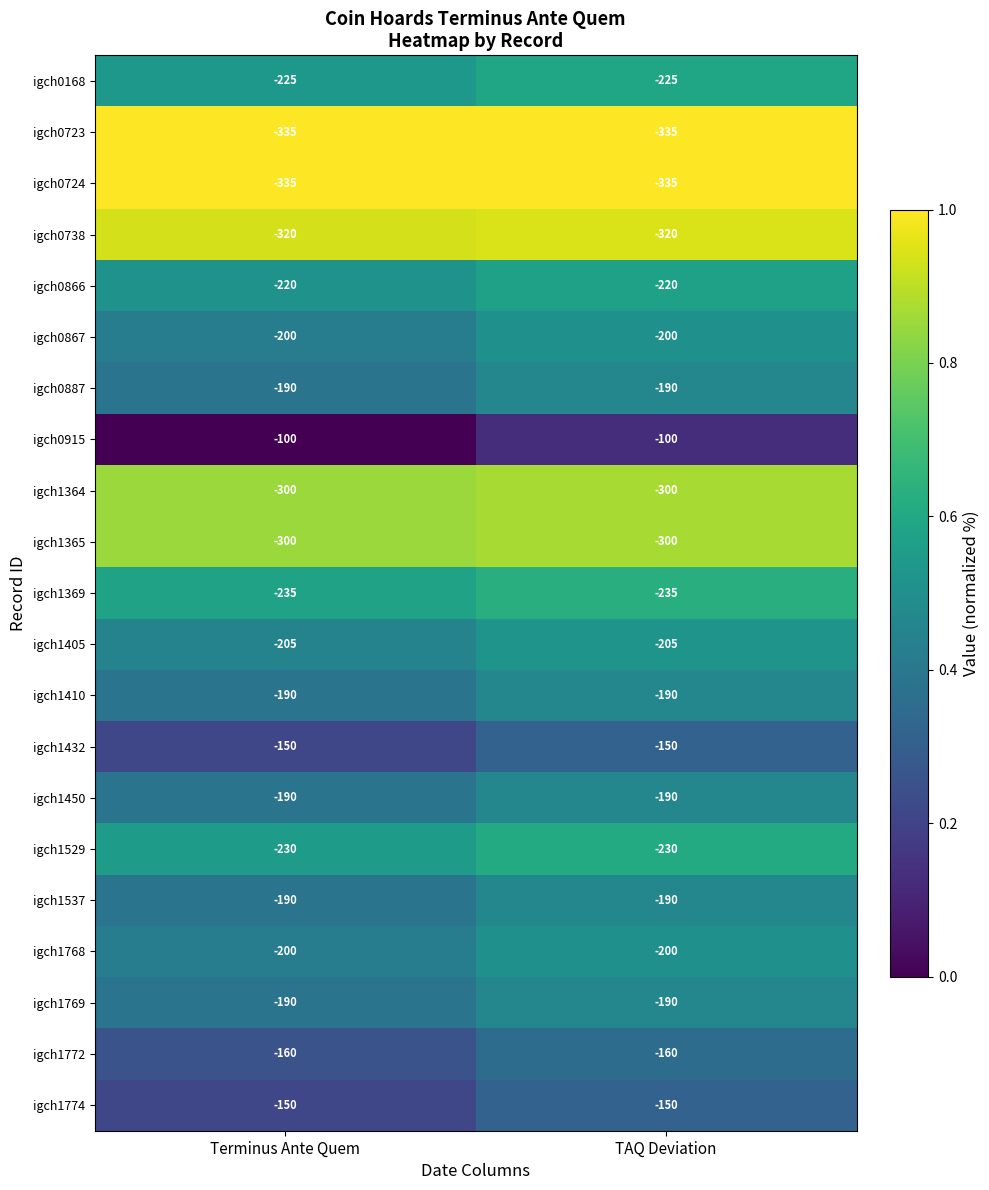

Where is igch0887 nearest to the value -190?

Terminus Ante Quem